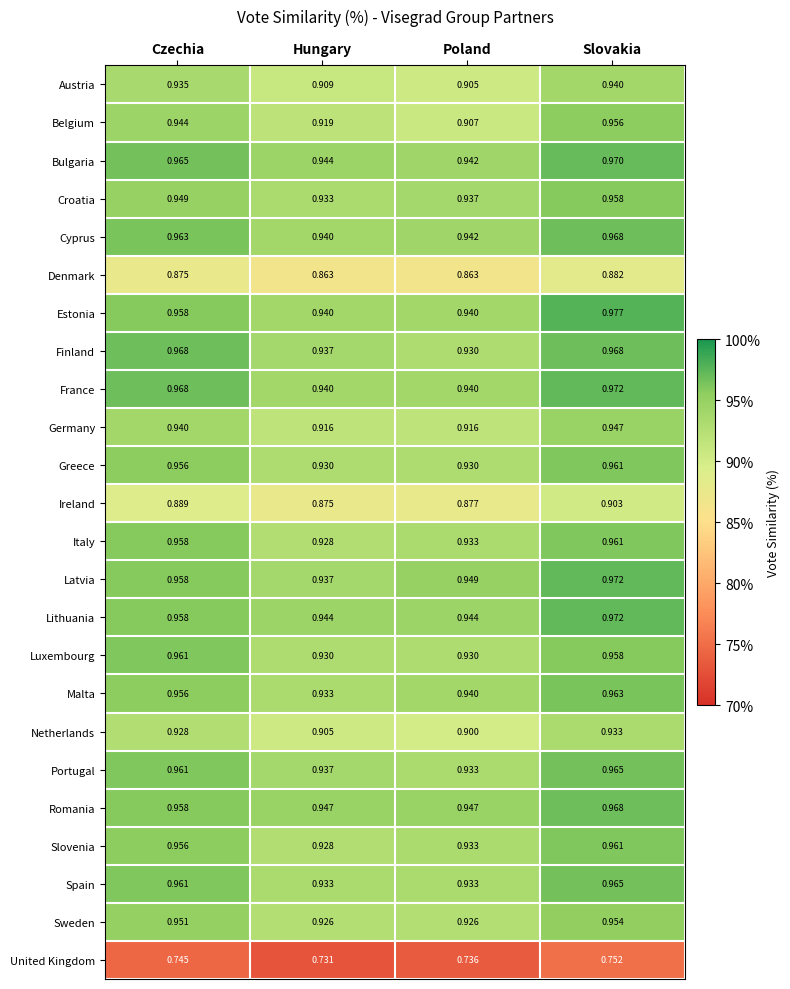

Where is United Kingdom nearest to the value 0?

Hungary